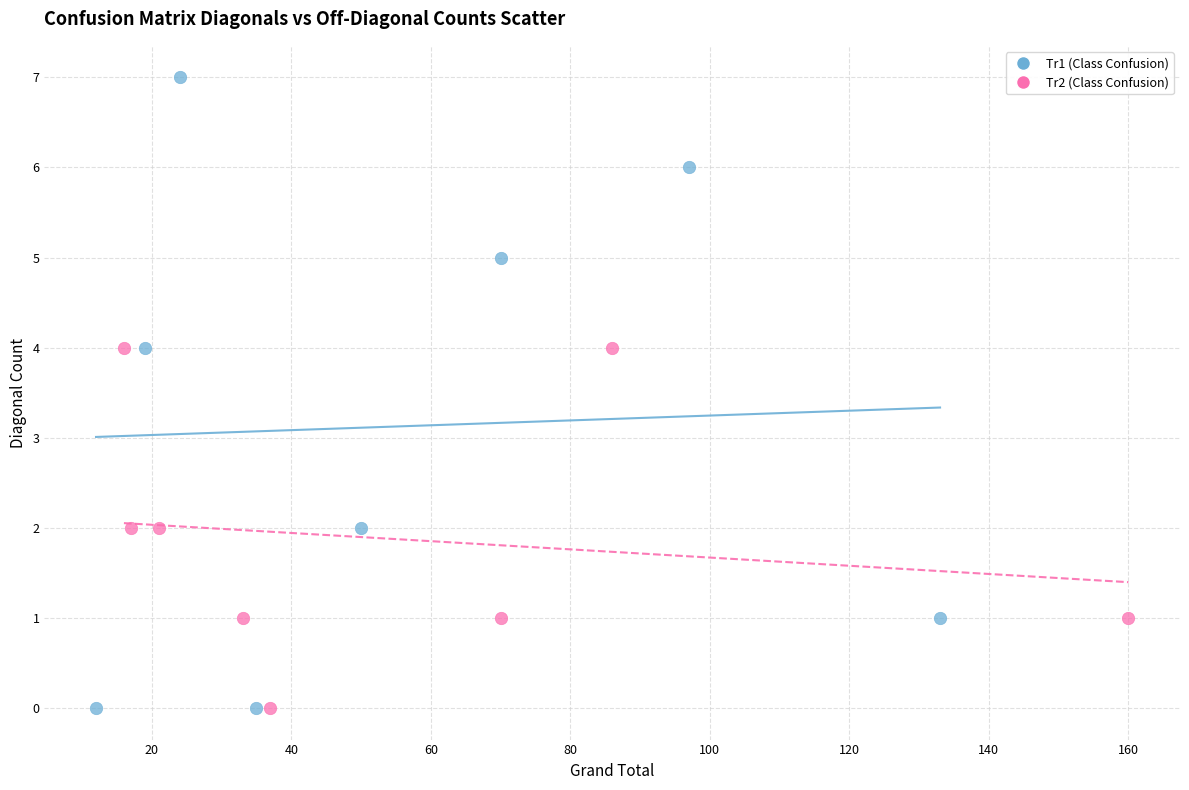

Which series has the widest spread of Y values?

Tr1 (Class Confusion)